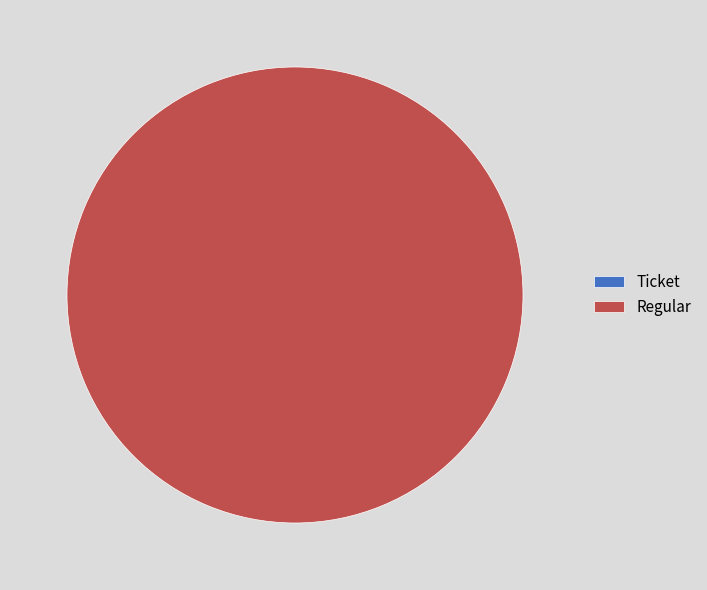

To the nearest percent, what is the average slice percentage?

50%